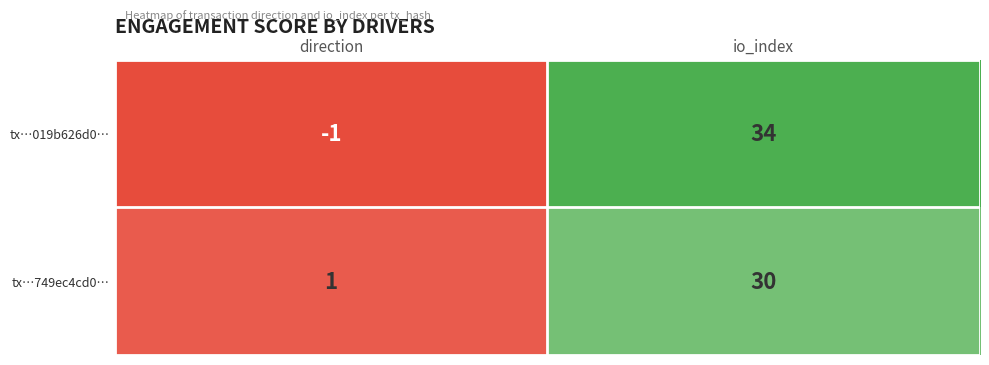

Which series has the largest range (max minus min)?

tx…019b626d0…